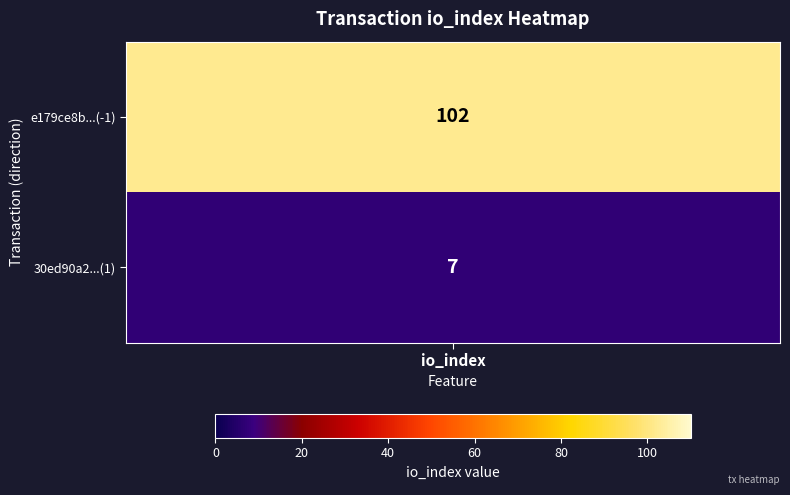

Which series has the largest total across all categories?

e179ce8b...